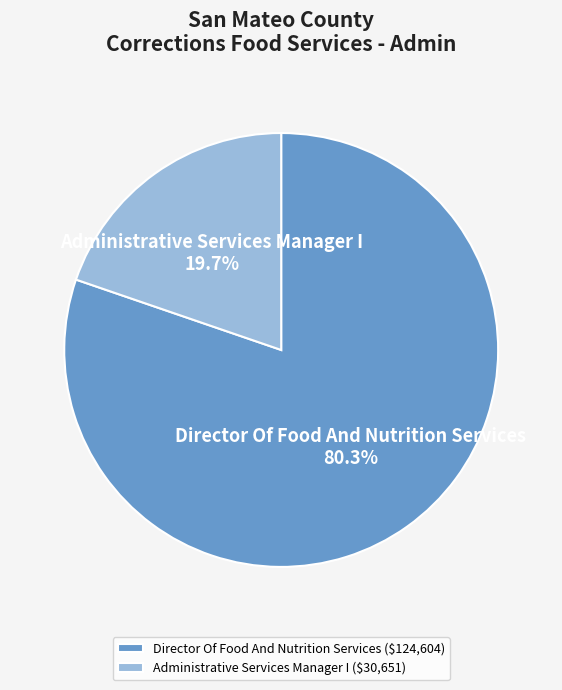

Count the number of slices in the pie.

2